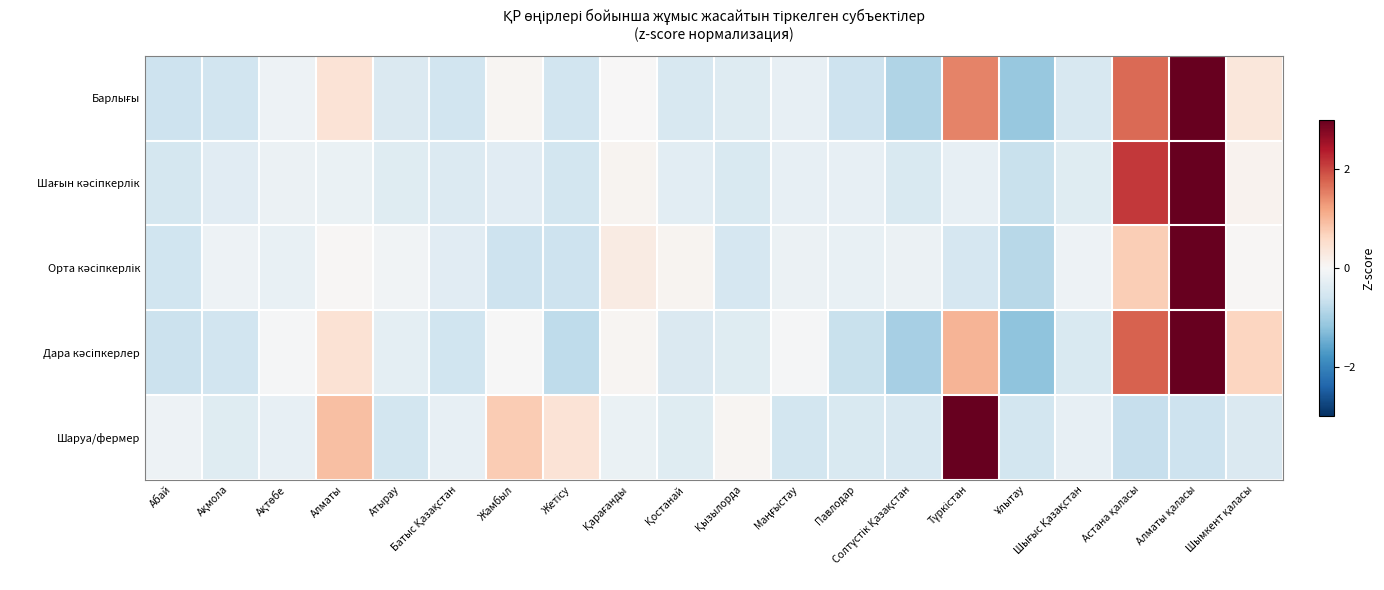

At Қызылорда, list the series in order from largest to smallest.

Шаруа/фермер, Дара кәсіпкерлер, Барлығы, Шағын кәсіпкерлік, Орта кәсіпкерлік